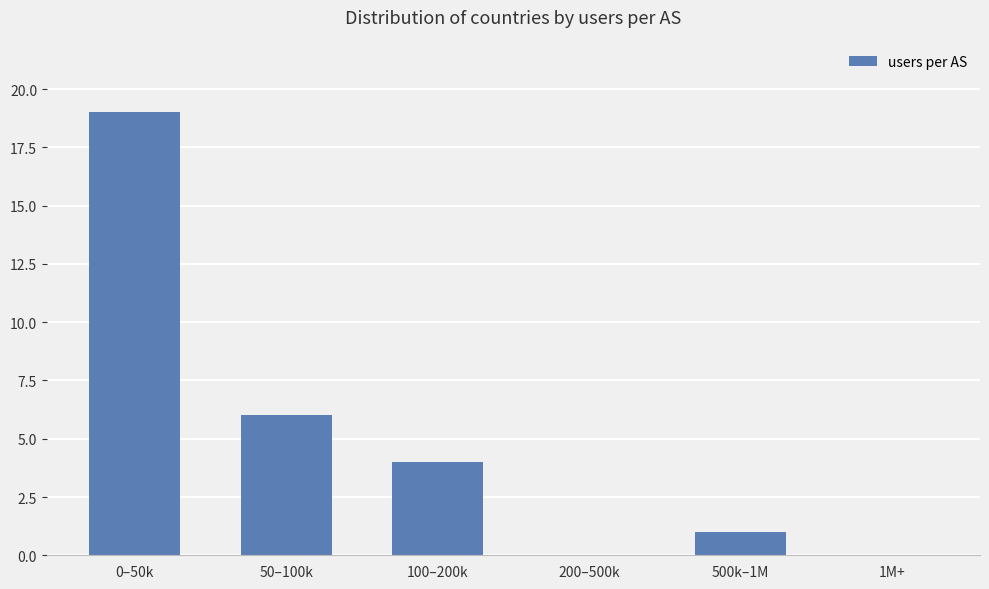

Is it true that the value at 50–100k is 2?

False